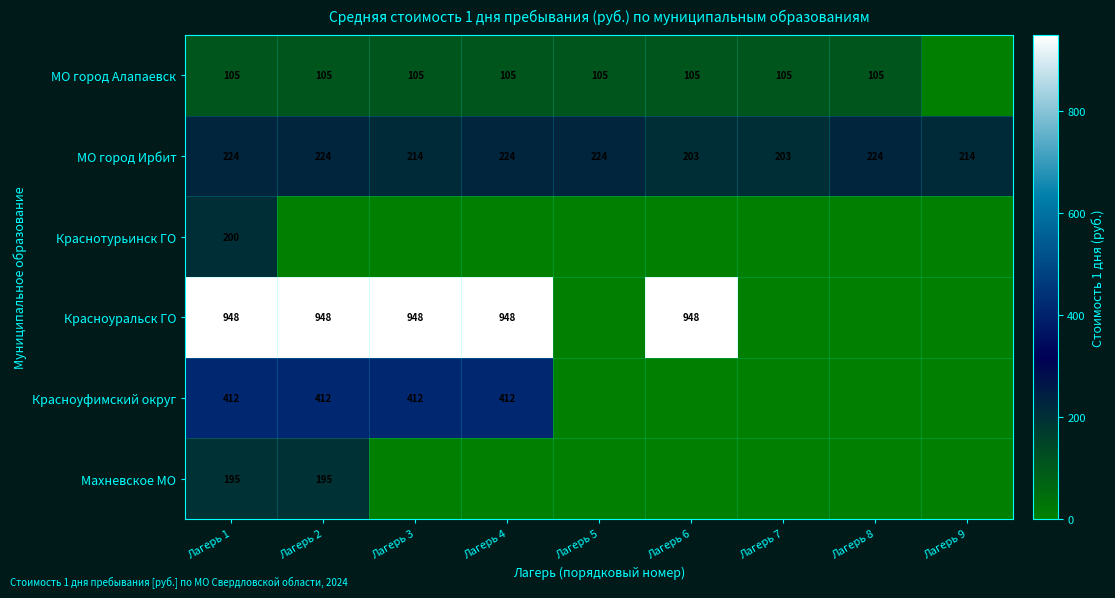

The value of Красноуральск ГО at Лагерь 4 is 948. True or false?

True